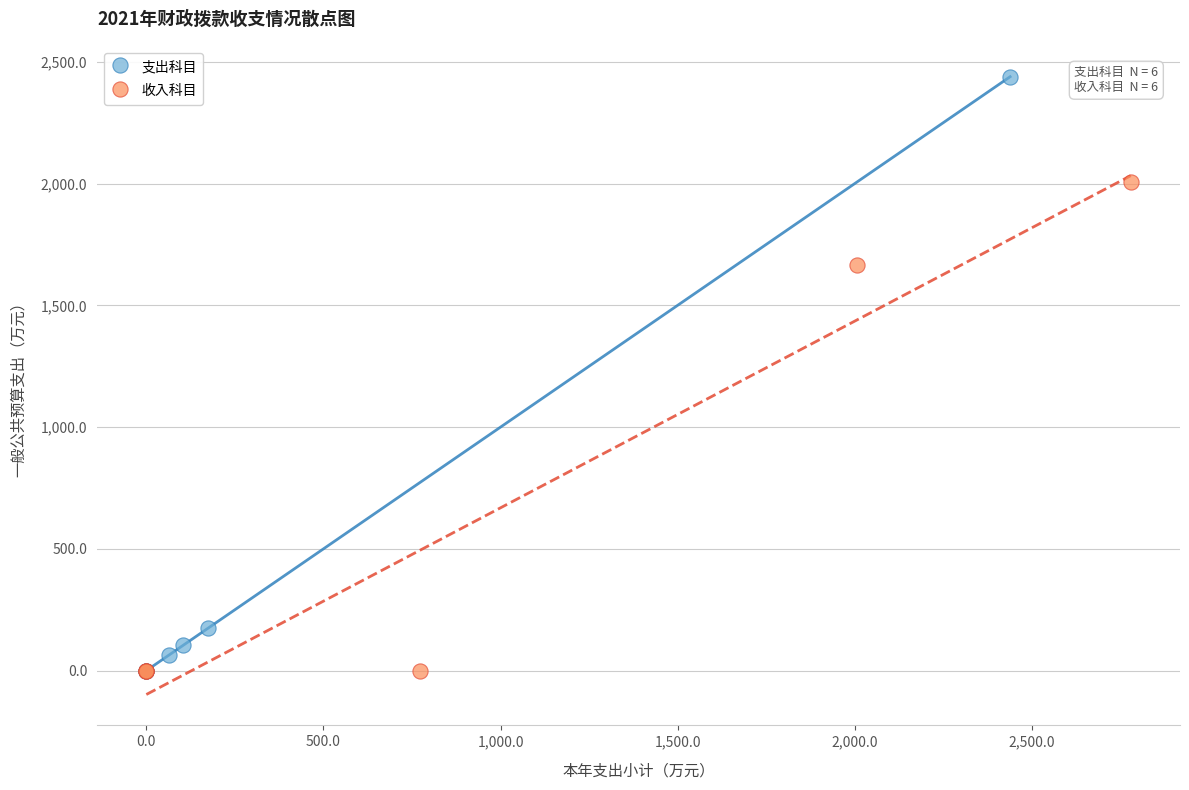

Which series reaches the maximum Y coordinate?

支出科目